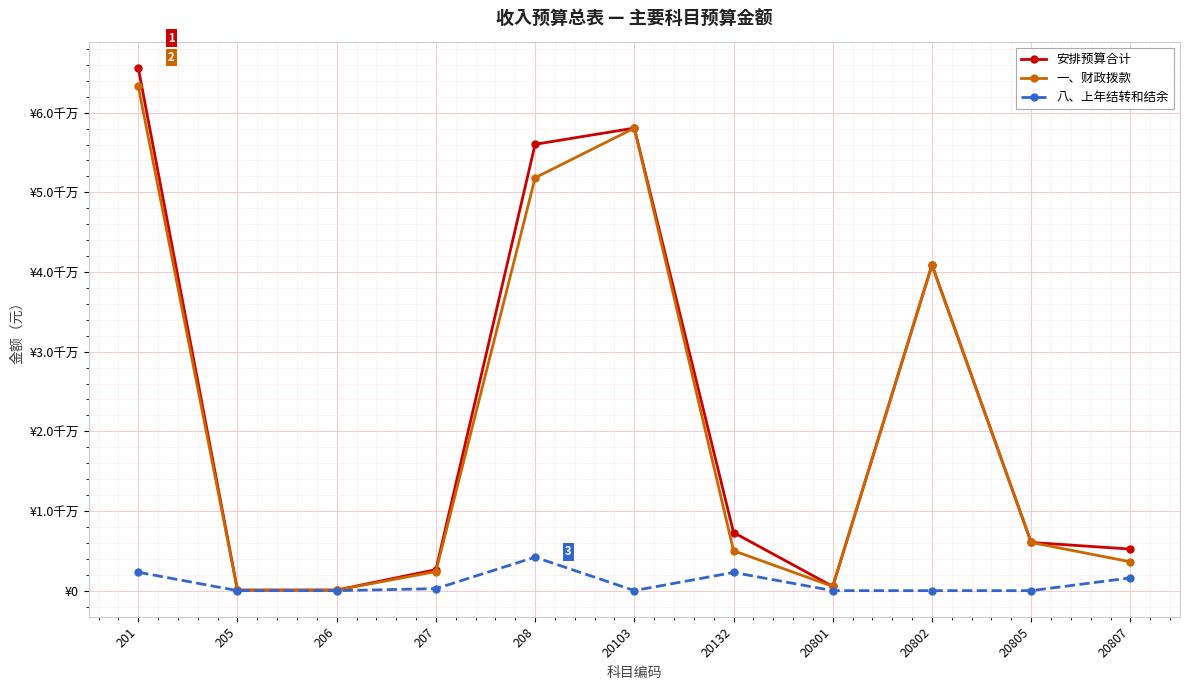

What are all the series names shown in the legend?

安排预算合计, 一、财政拨款, 八、上年结转和结余